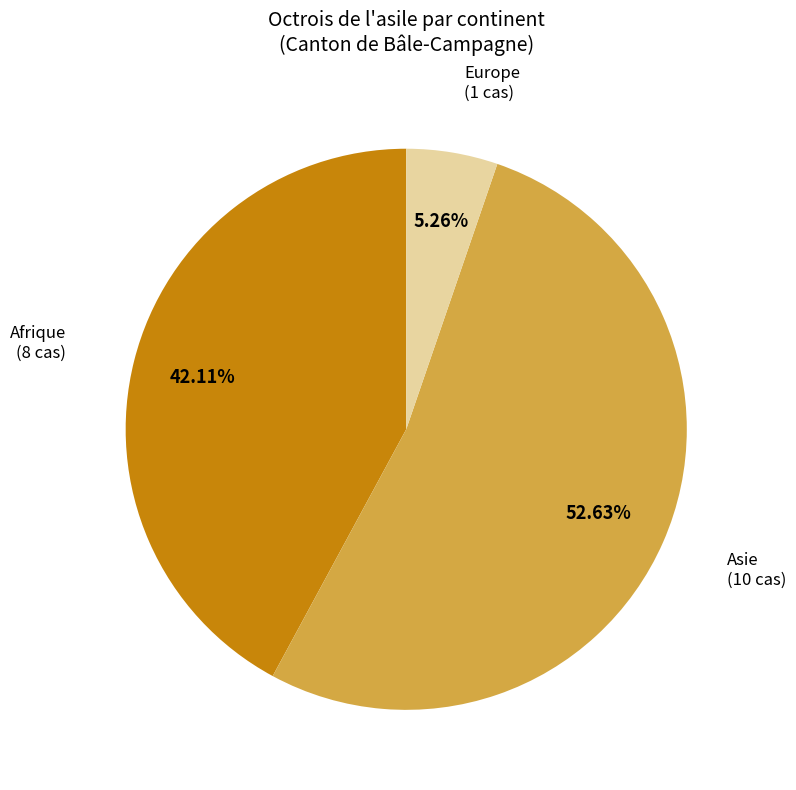

To the nearest percent, what percentage of the pie is Asie?

53%